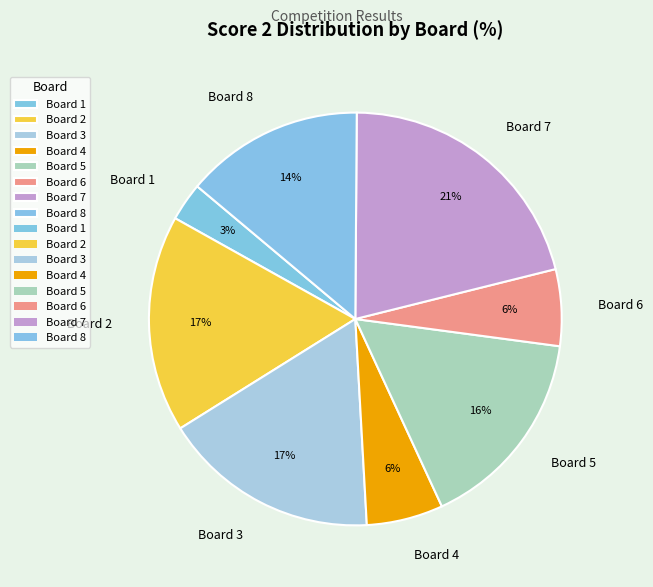

Which slice is the smallest?

Board 1